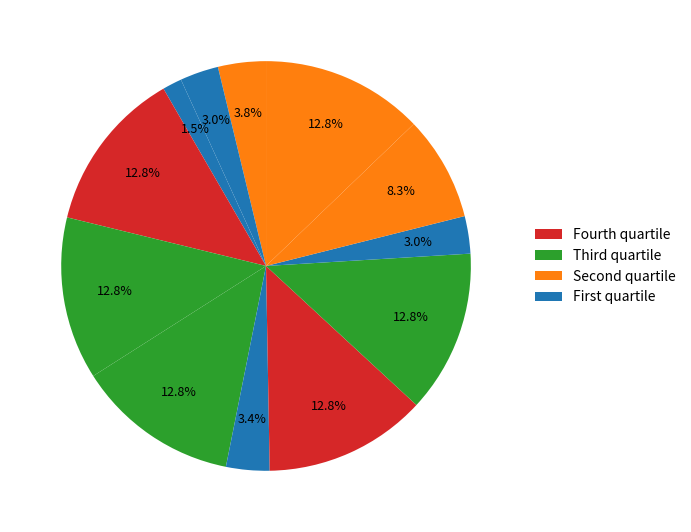

How many slices are in this pie chart?

12